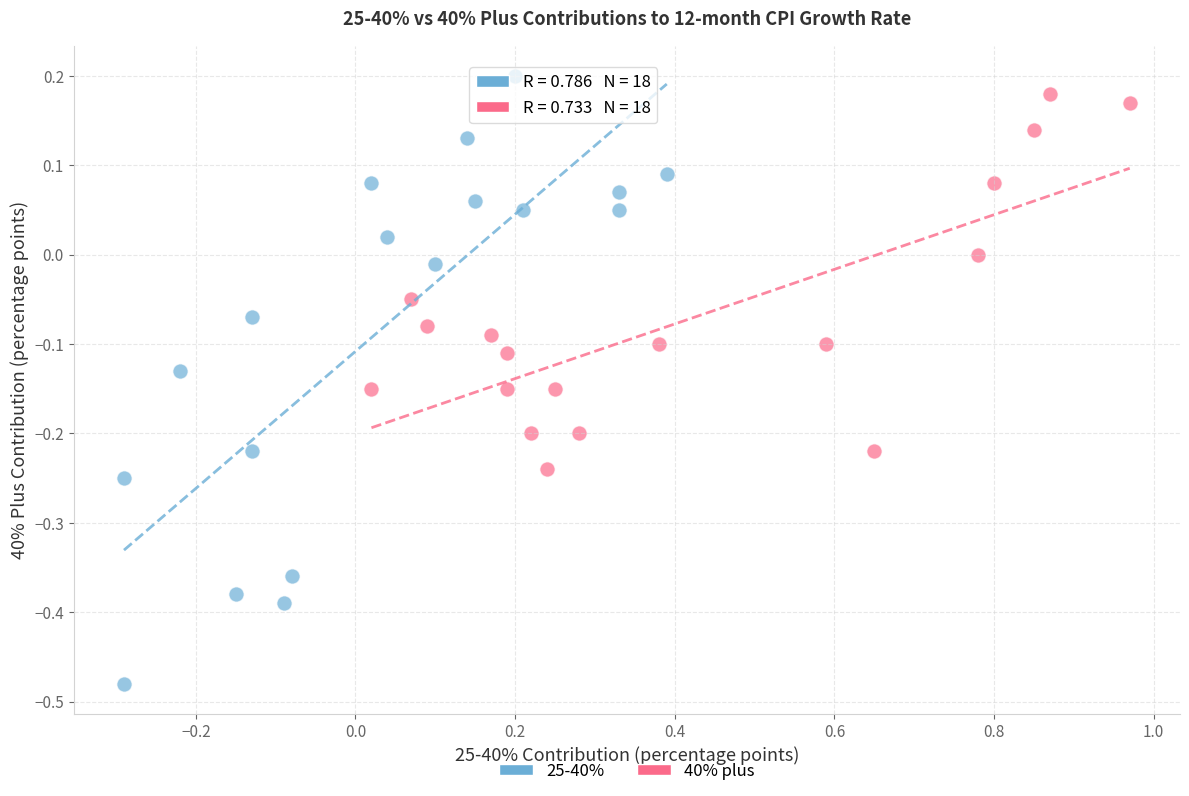

Which series reaches the minimum Y coordinate?

25-40%